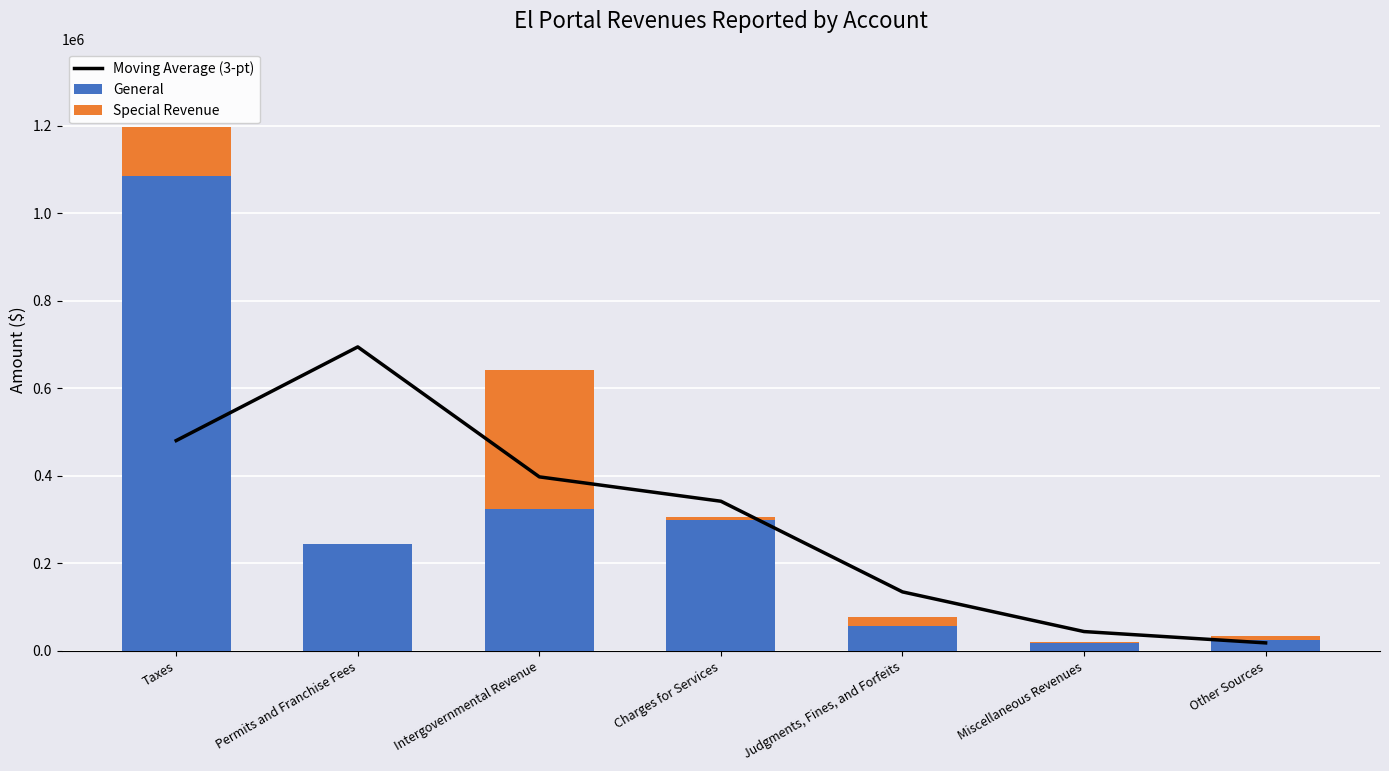

What is the difference between the General values at Other Sources and Miscellaneous Revenues?

5142